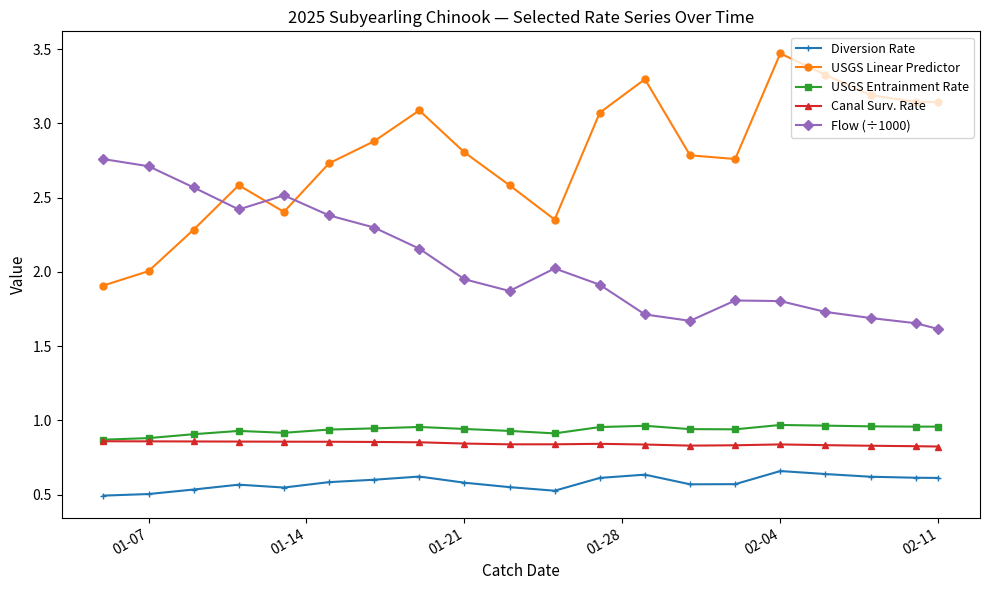

Which series has the largest range (max minus min)?

USGS Linear Predictor